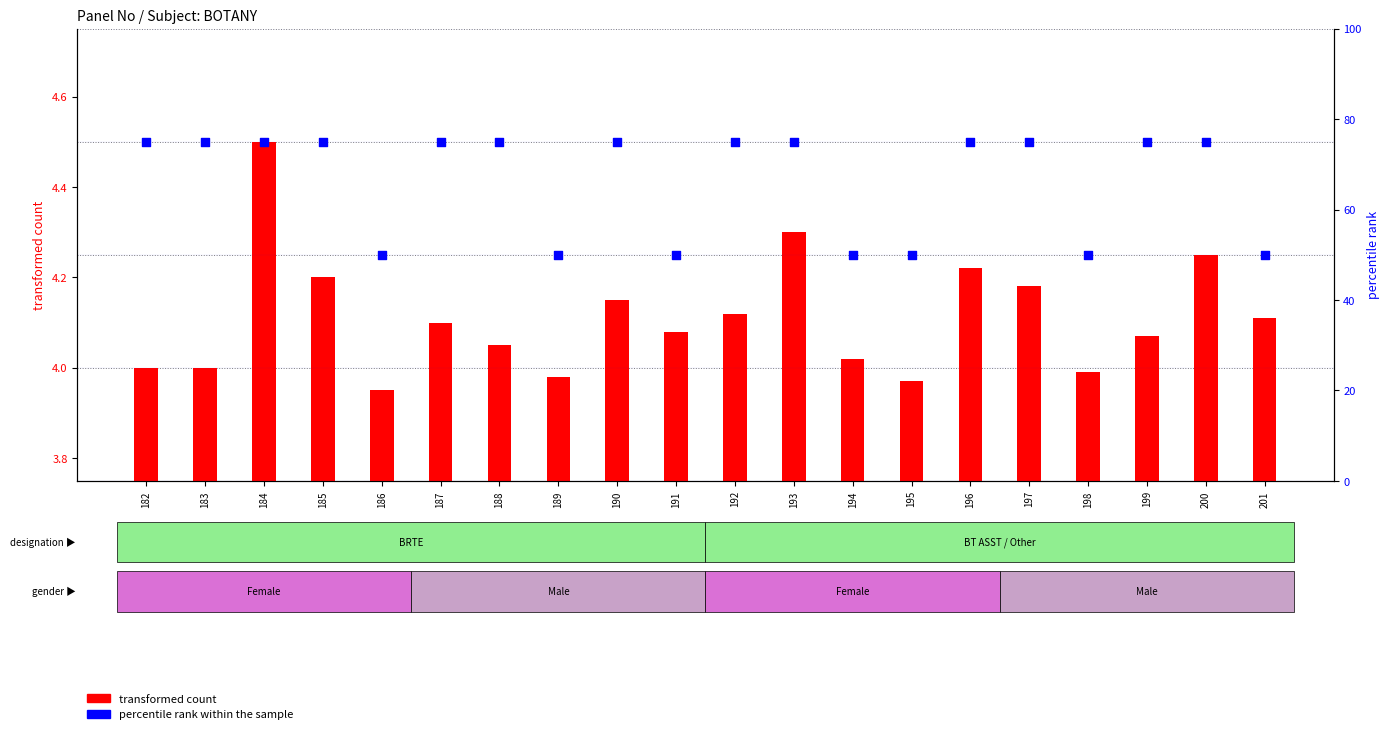

Which series has the largest total across all categories?

percentile rank within the sample